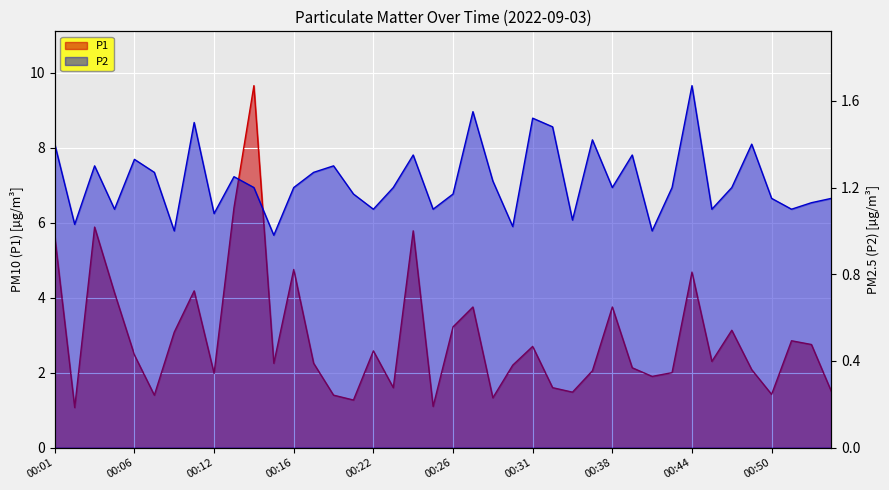

How many categories are shown in the chart?

40